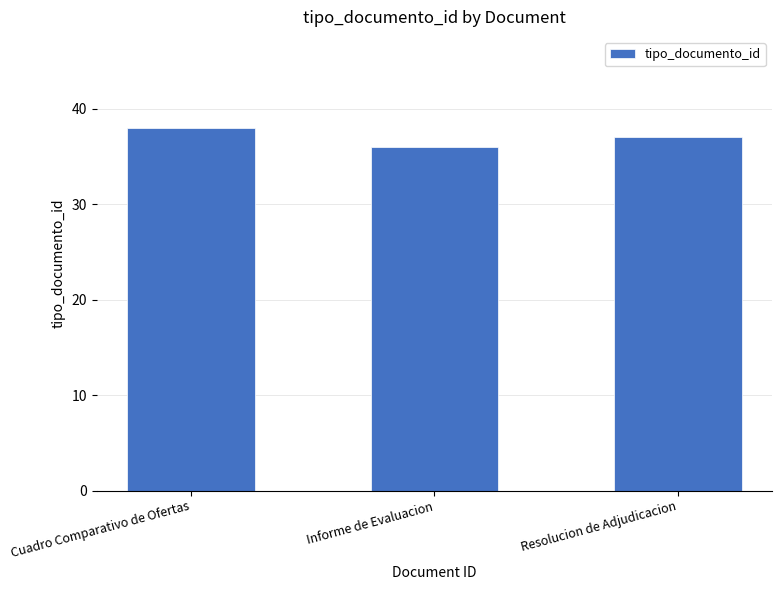

What is the difference between the values at Resolucion de Adjudicacion and Cuadro Comparativo de Ofertas?

1